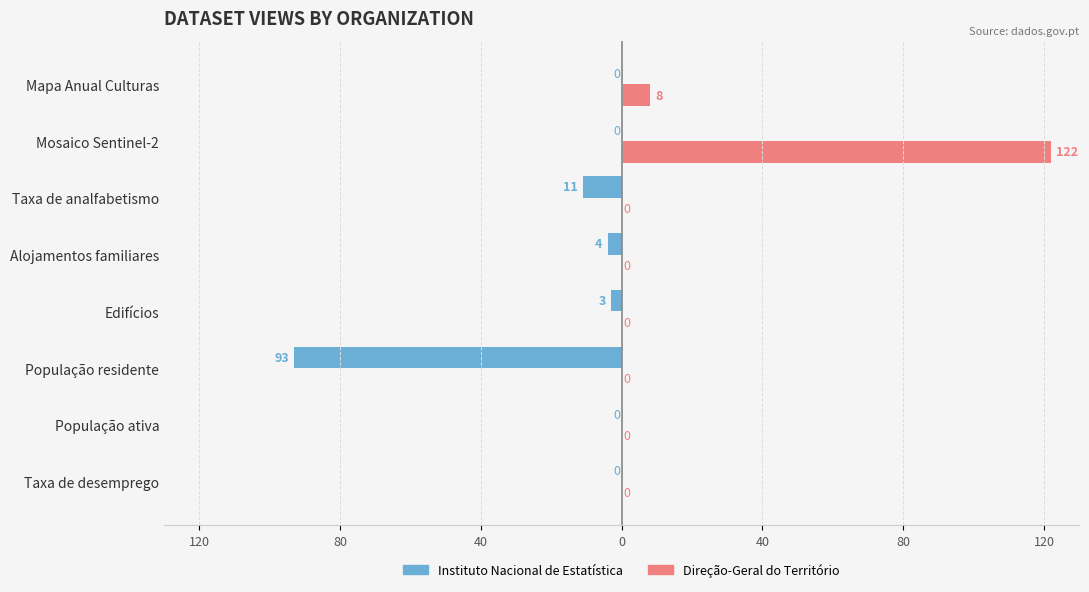

What is the sum of all Instituto Nacional de Estatística values?

-111